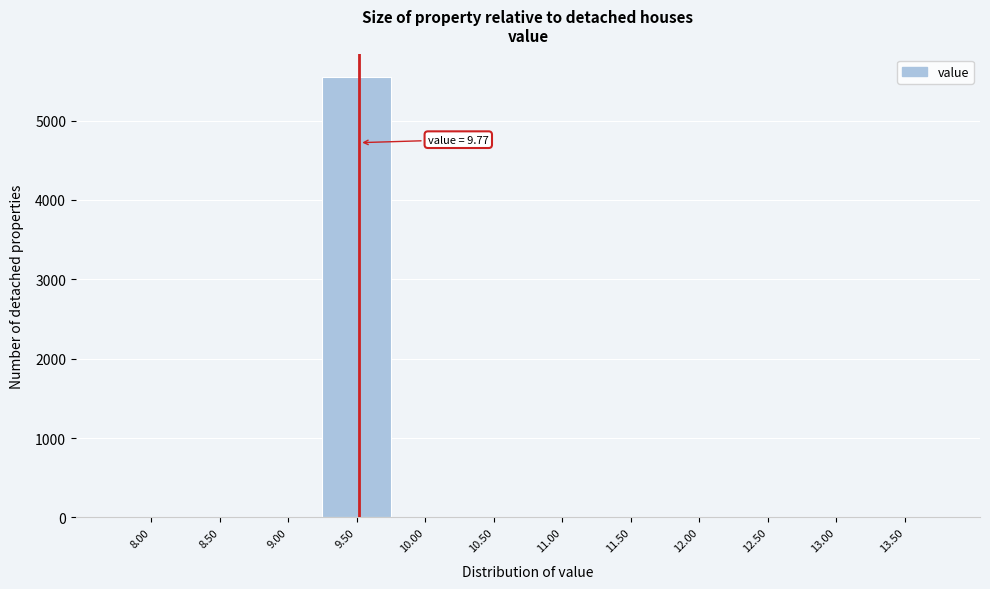

Reading left to right, what are all the values shown in this chart?

8.00=0	8.50=0	9.00=0	9.50=5554	10.00=0	10.50=0	11.00=0	11.50=0	12.00=0	12.50=0	13.00=0	13.50=0